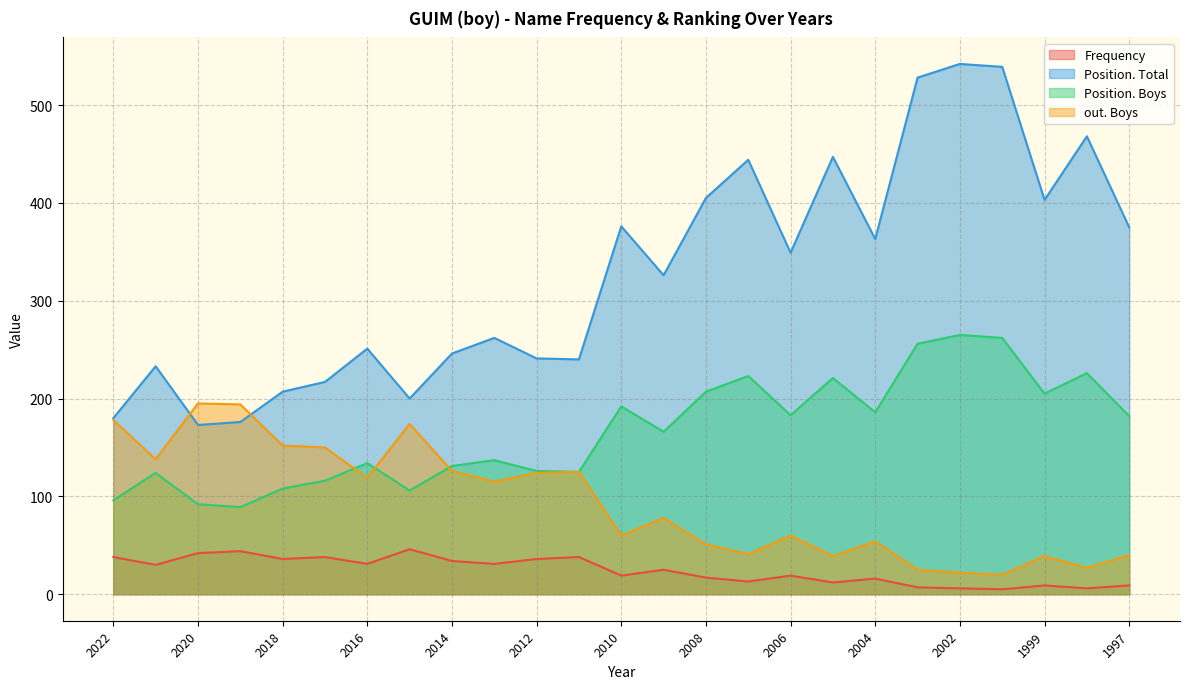

Rank the series by their average value, from highest to lowest.

Position. Total, Position. Boys, out. Boys, Frequency